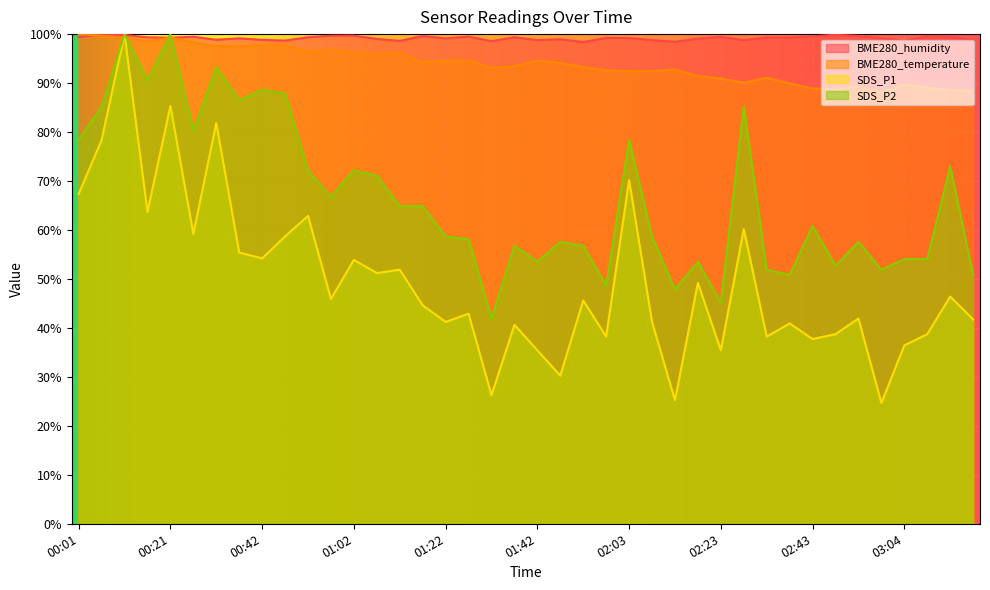

Which series has the widest spread of values?

SDS_P1